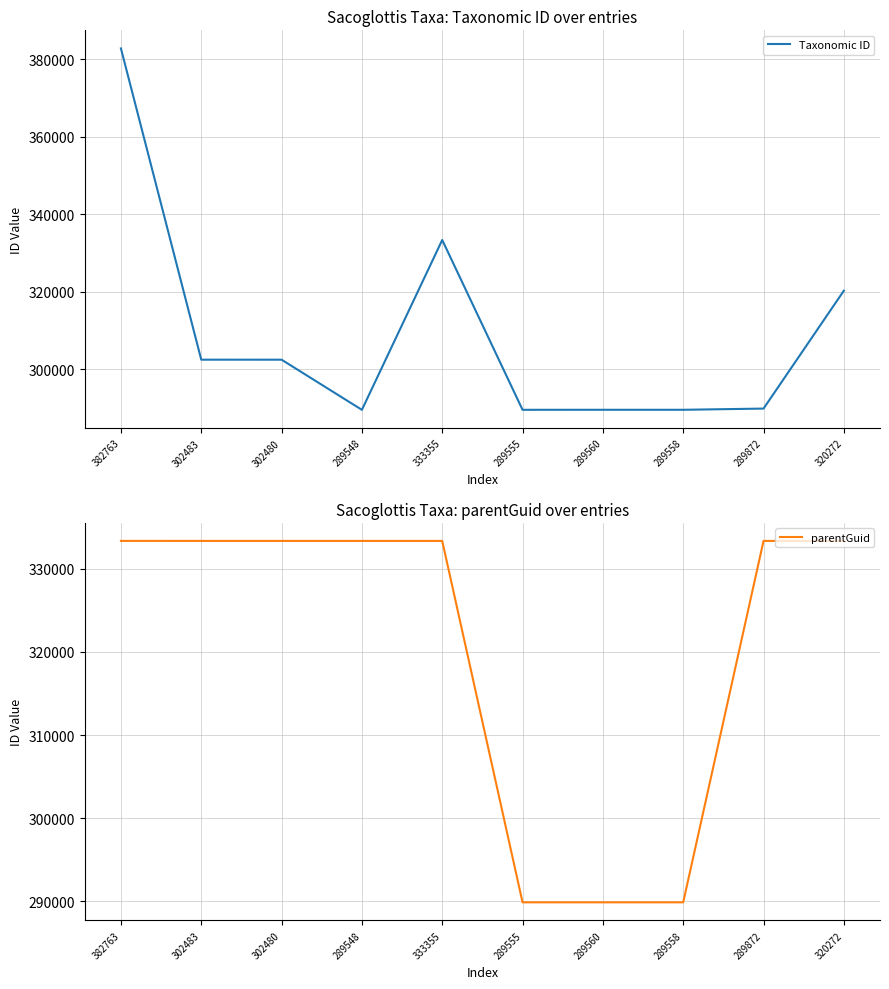

List the labels in order of parentGuid value, largest first.

382763, 320272, 302483, 302480, 289548, 333355, 289872, 289555, 289560, 289558